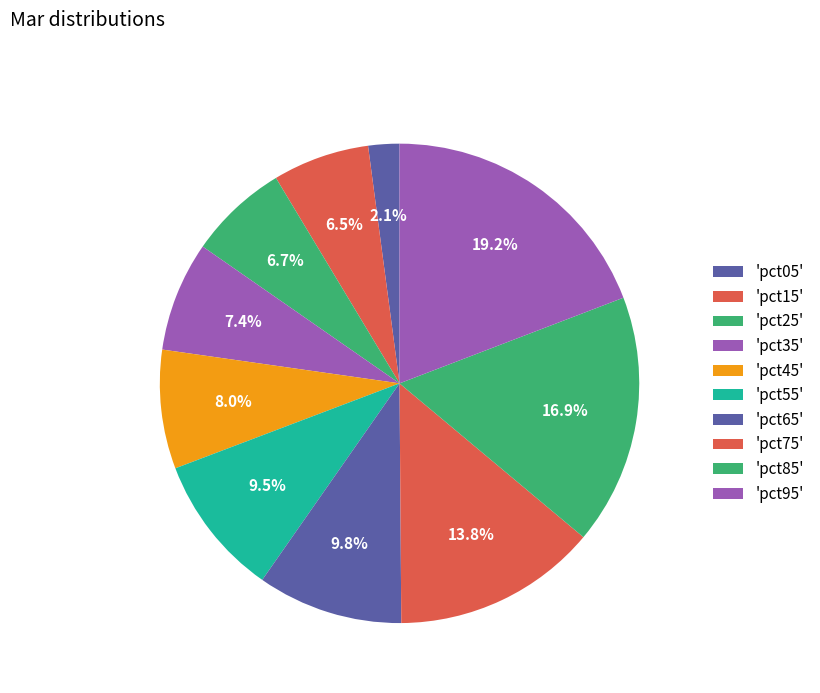

How many segments does this pie chart have?

10